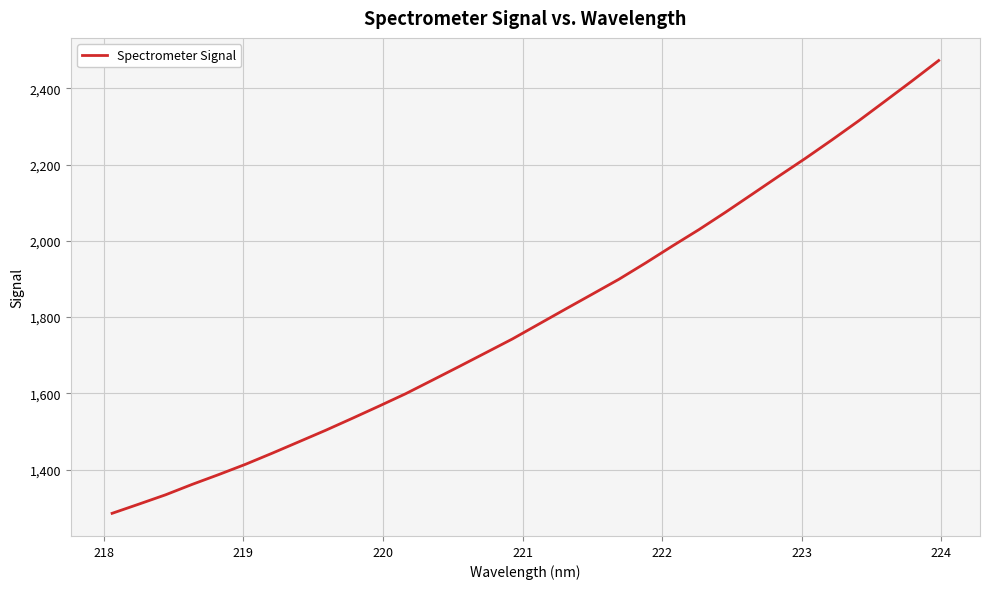

What is the smallest value displayed?

1285.0